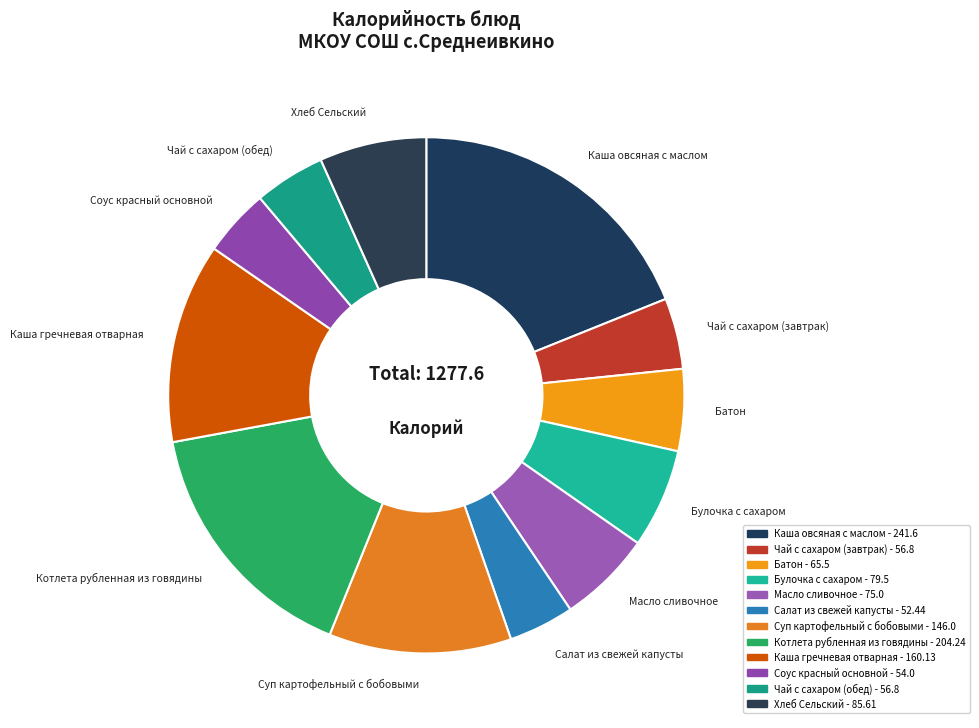

Combined, do Котлета рубленная из говядины and Батон account for over 50%?

No